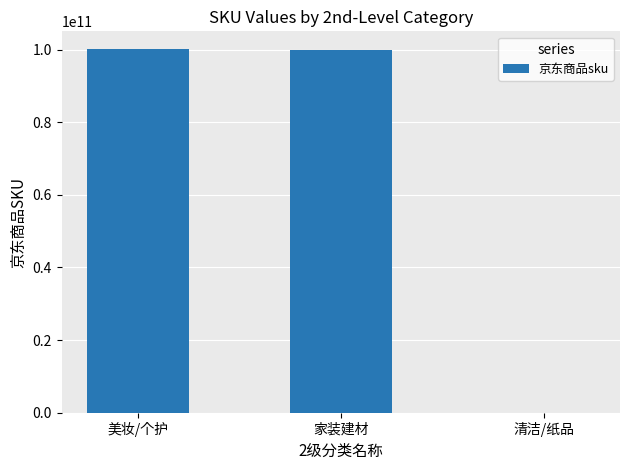

Is it true that the value at 美妆/个护 is 100011649006?

True